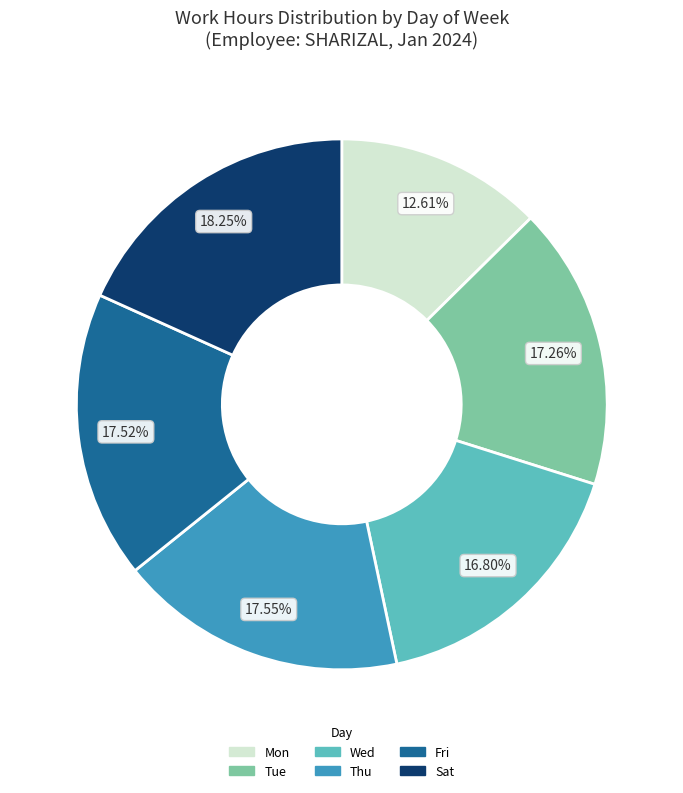

To the nearest percent, what portion does Tue represent?

17%